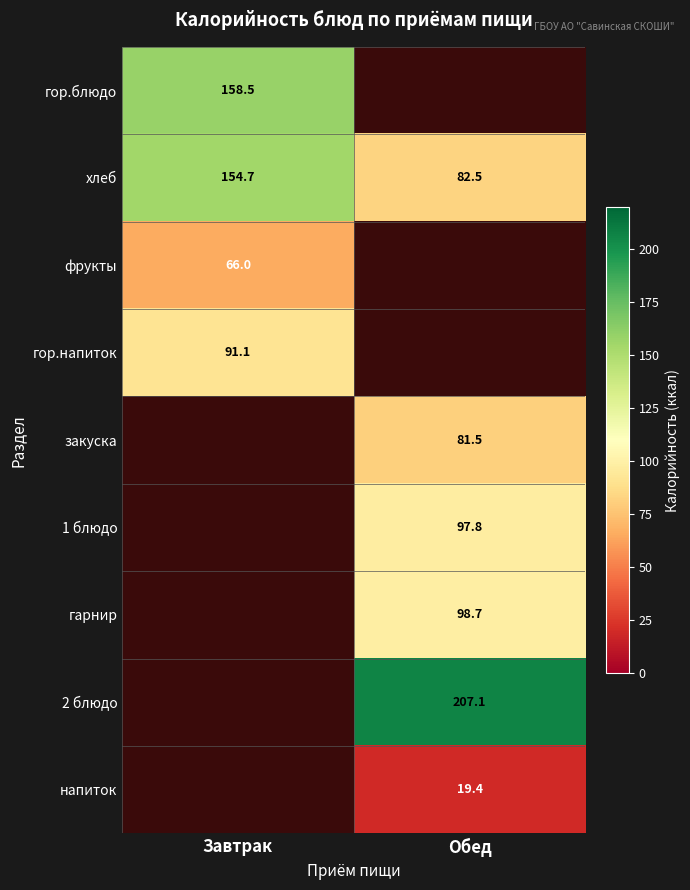

What is the spread (max minus min) of values at Завтрак?

92.5